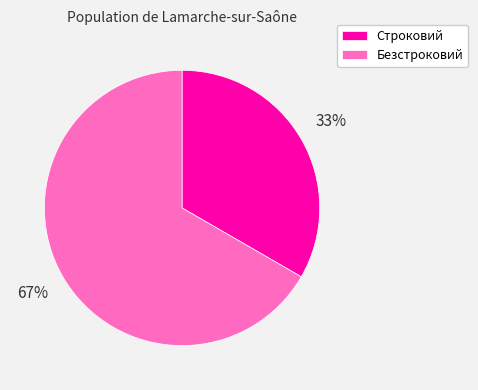

To the nearest percent, what portion does Безстроковий represent?

67%